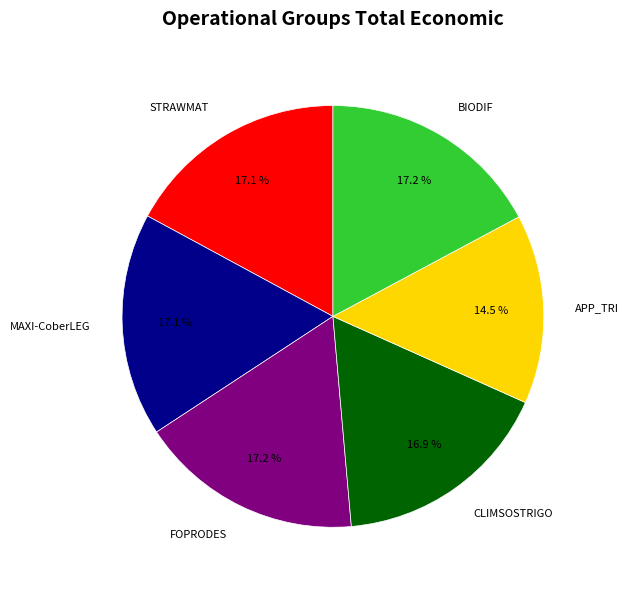

Does FOPRODES represent more than half of the total?

No